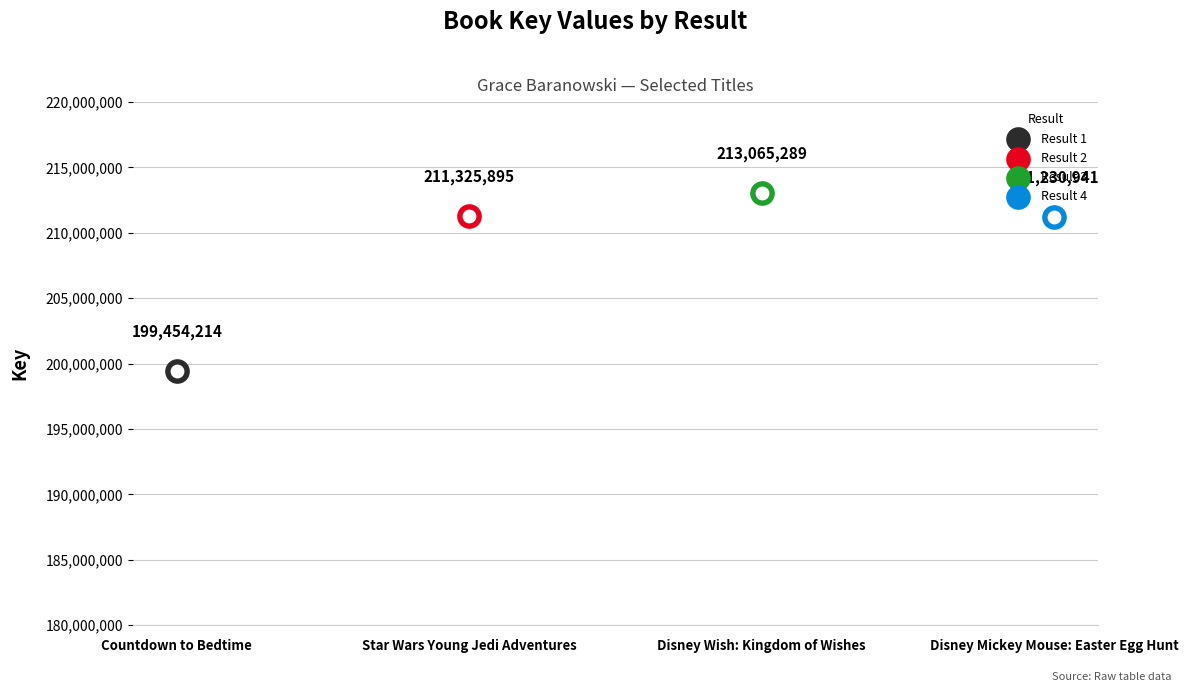

Between 3 and 2, which is larger?

3